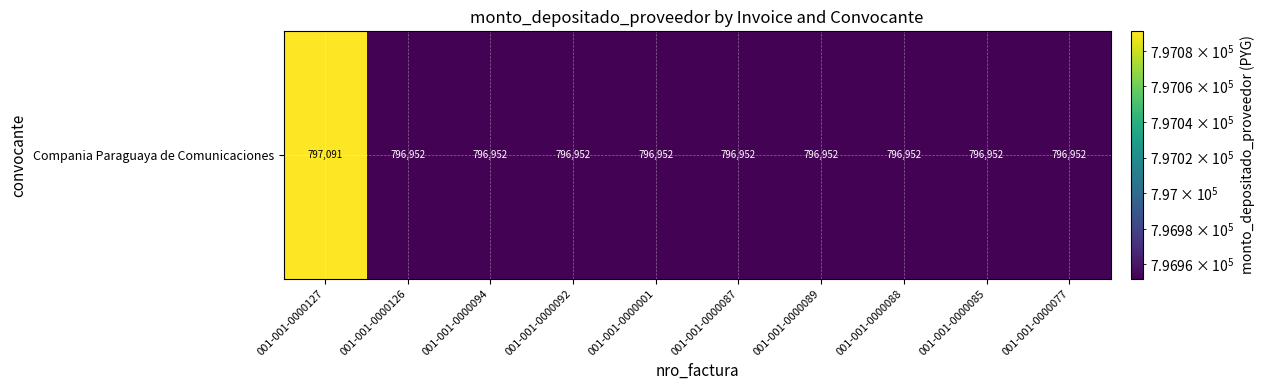

The value at 001-001-0000088 is 796952. True or false?

True